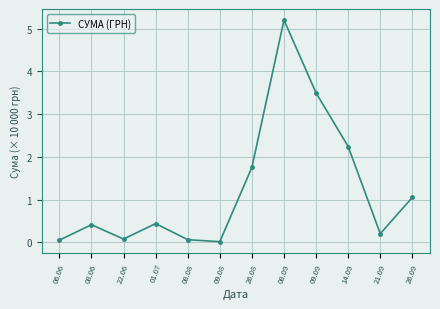

What is the approximate value at 21.09?

0.2